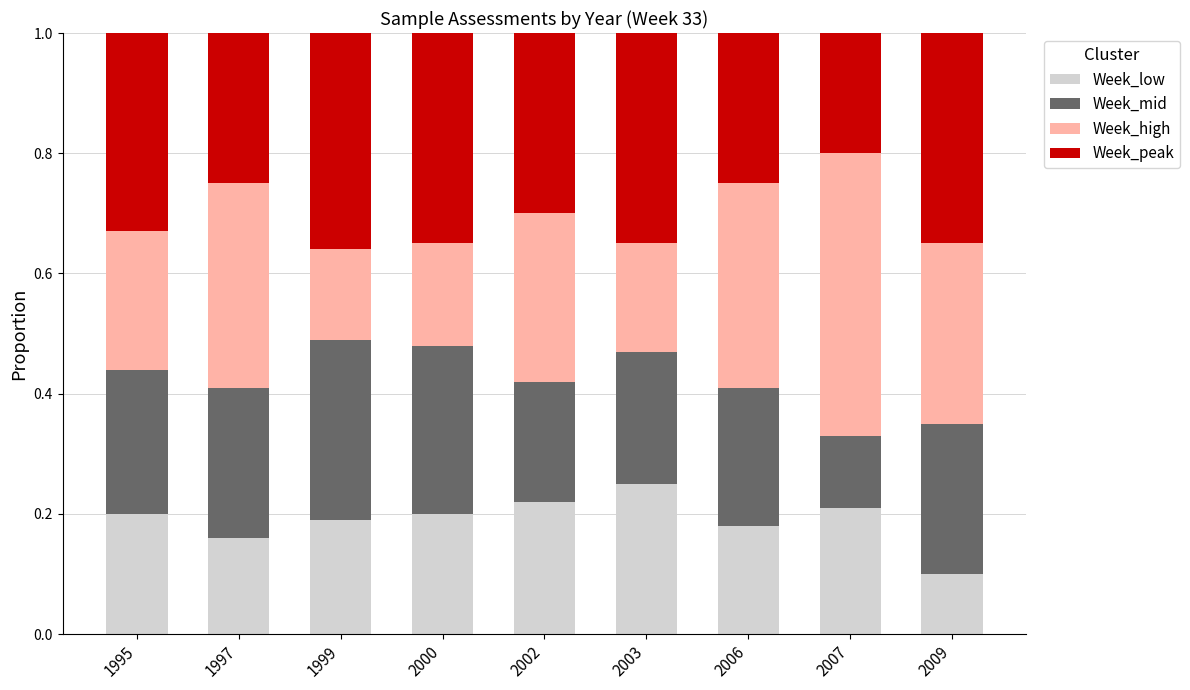

Count the Week_low values in the range 0 to 1.

9